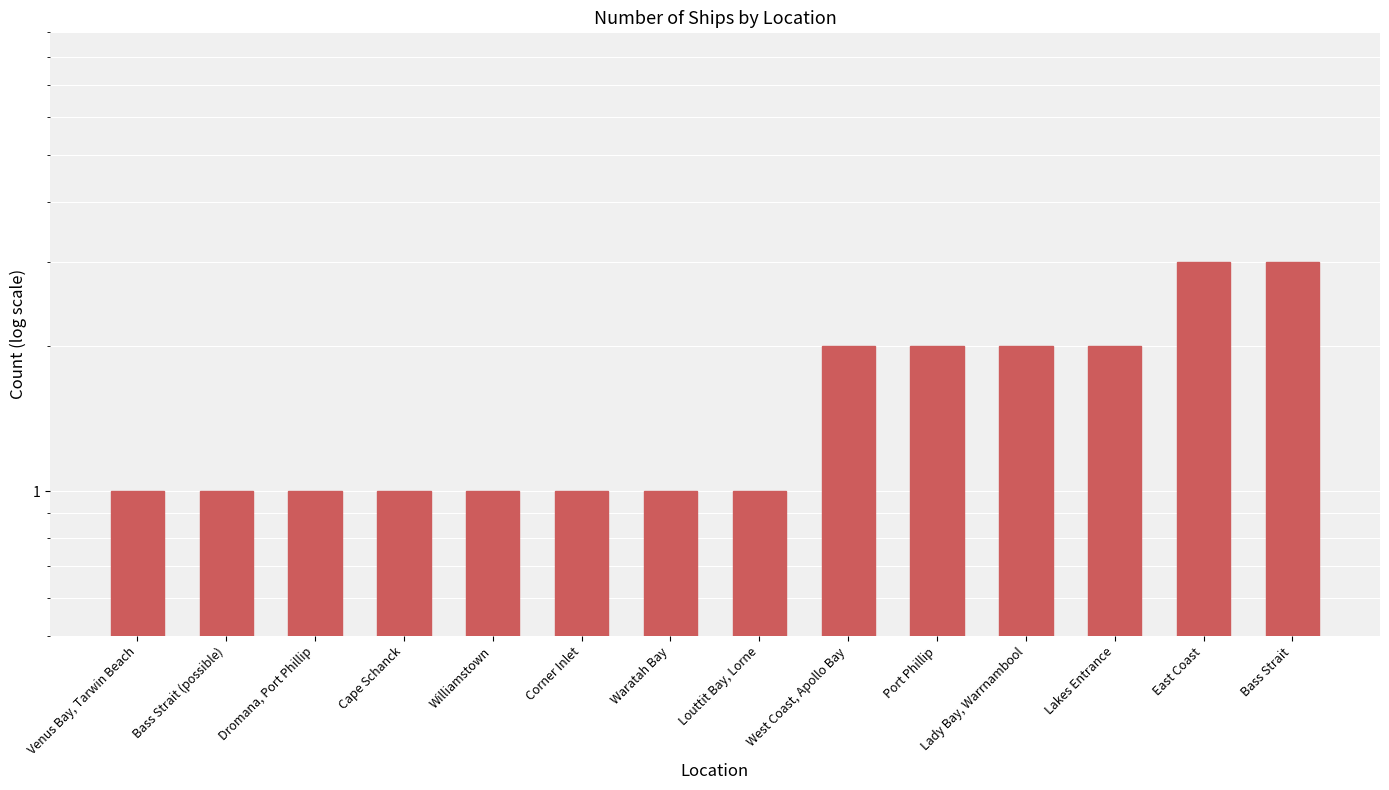

What is the value of the 14th bar from the left?

3